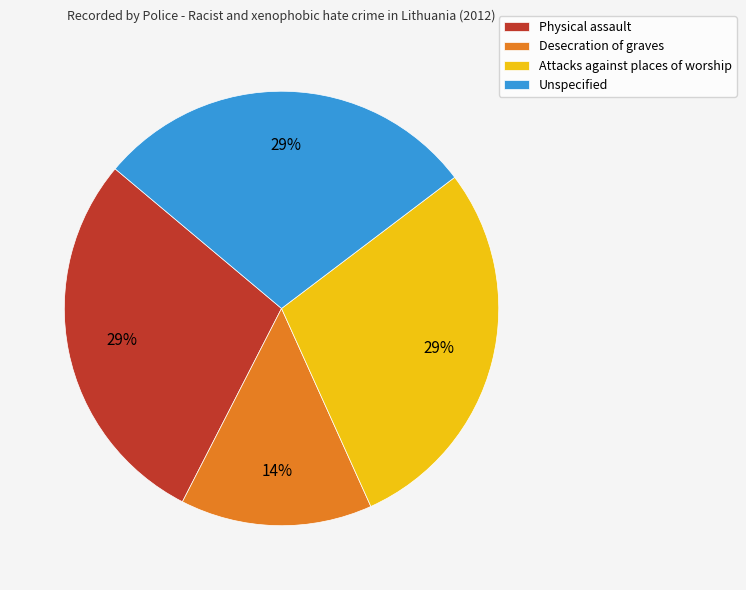

What percentage is the Desecration of graves slice, to the nearest percent?

14%